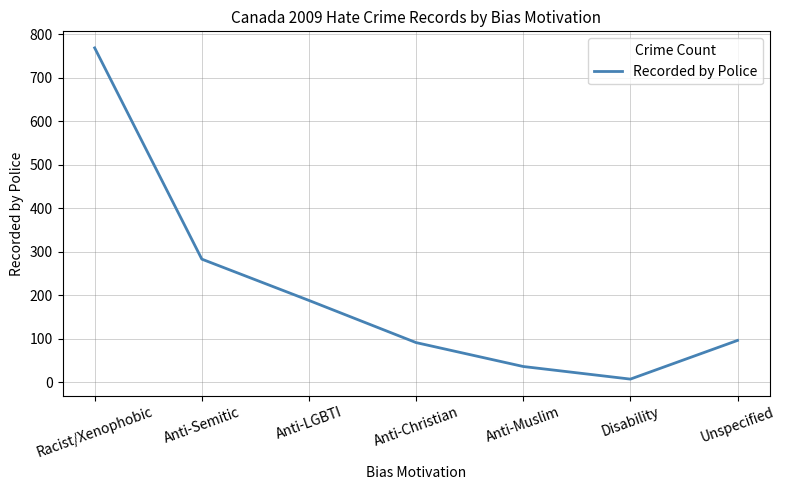

What is the change in value from Anti-Semitic to Anti-Christian?

-192